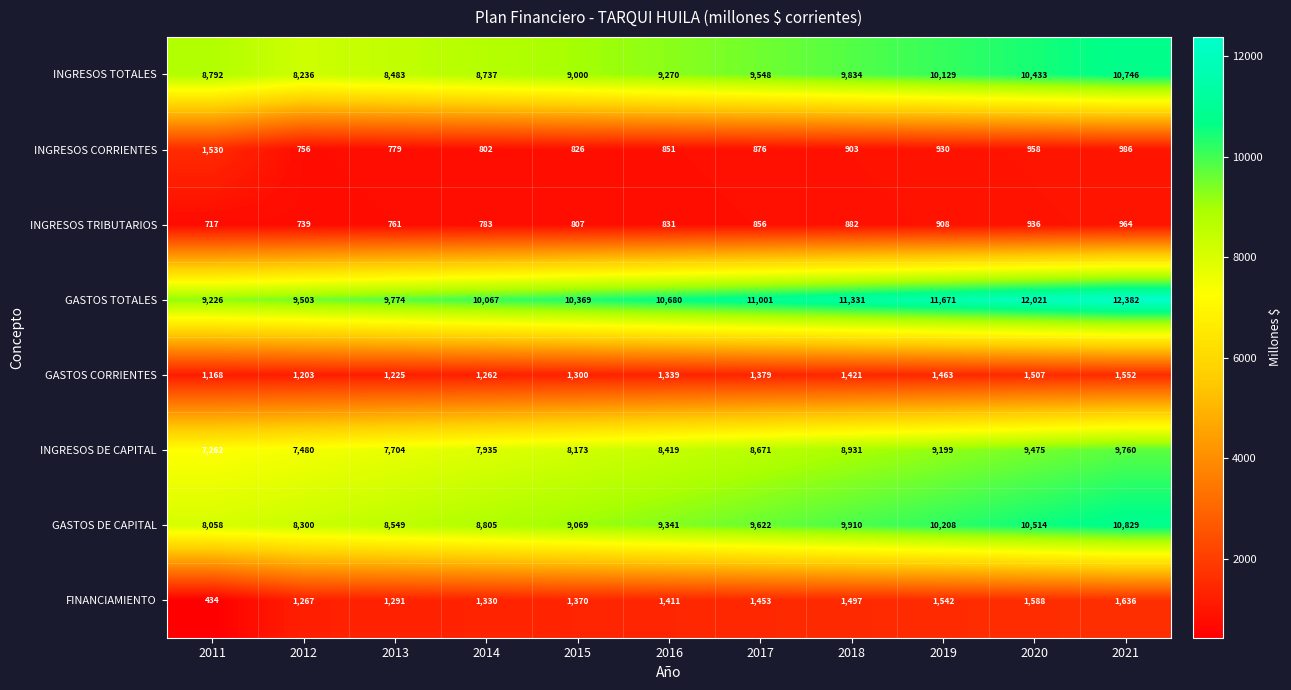

What is the average value of the INGRESOS DE CAPITAL series?

8455